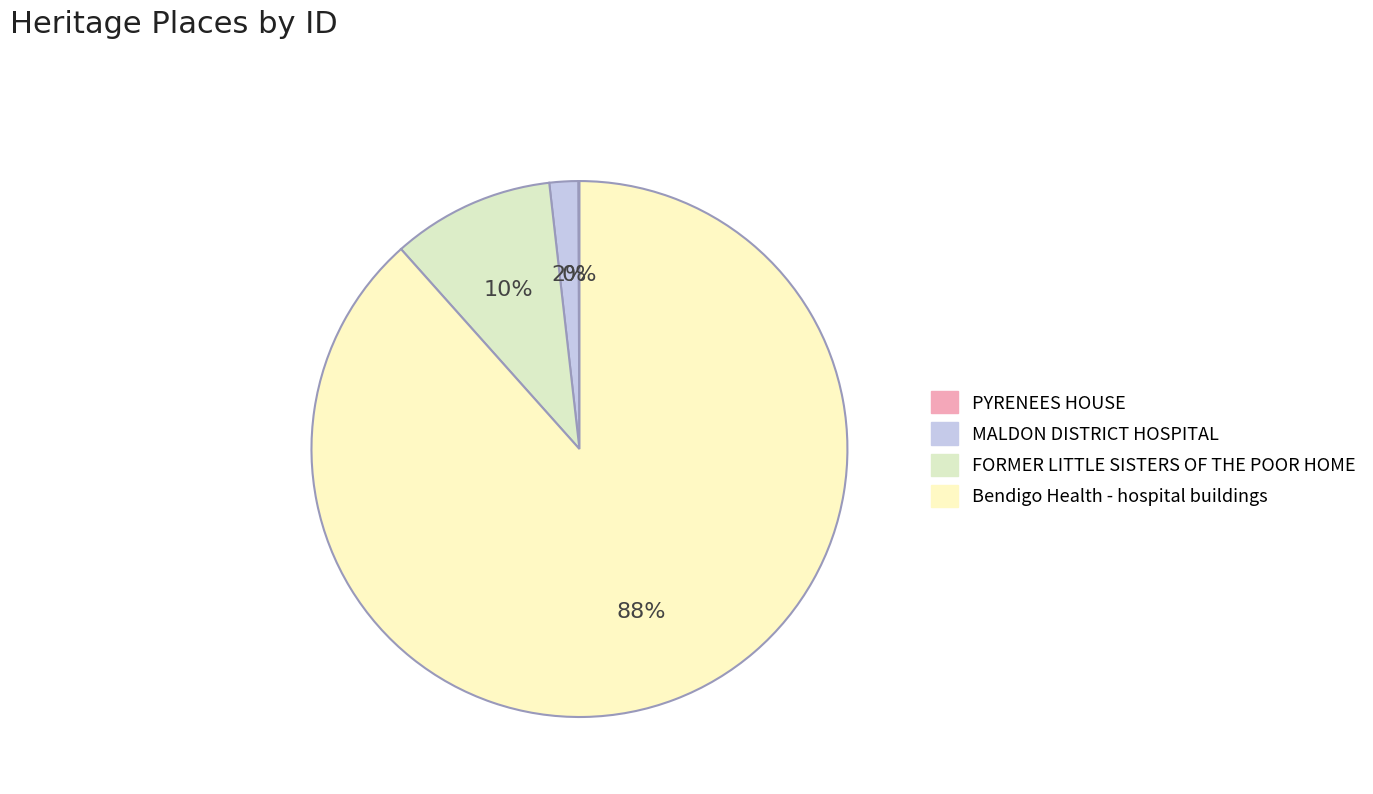

Do MALDON DISTRICT HOSPITAL and PYRENEES HOUSE together represent more than half of the pie?

No